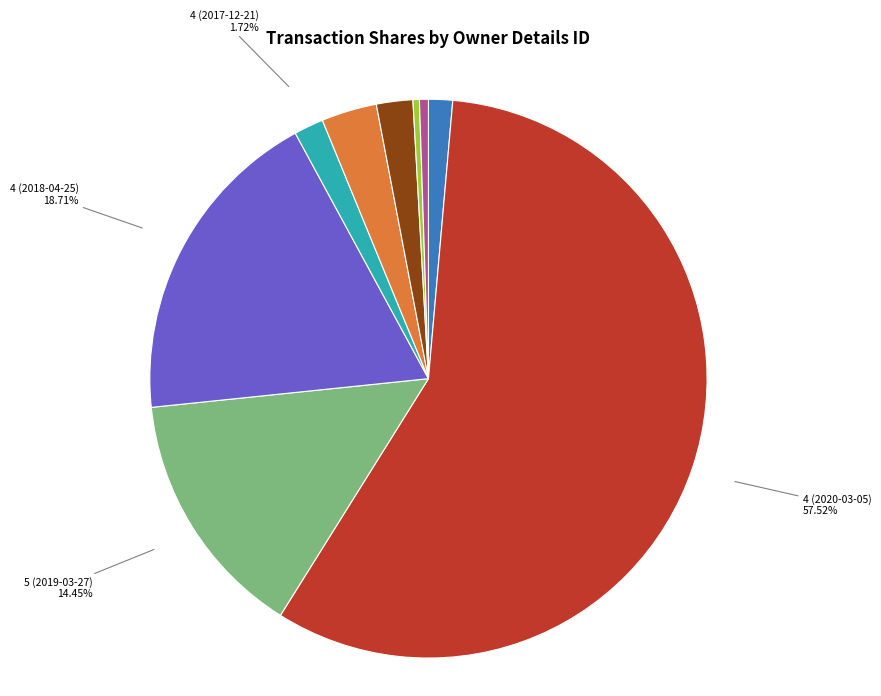

Is there a majority slice in this chart?

Yes